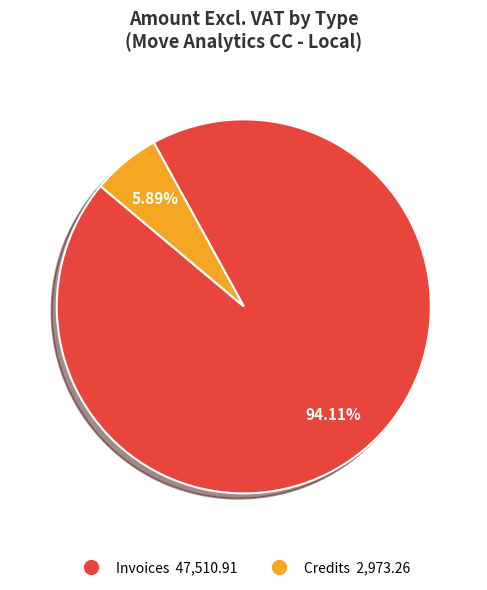

To the nearest percent, what percentage of the pie is Credits?

6%